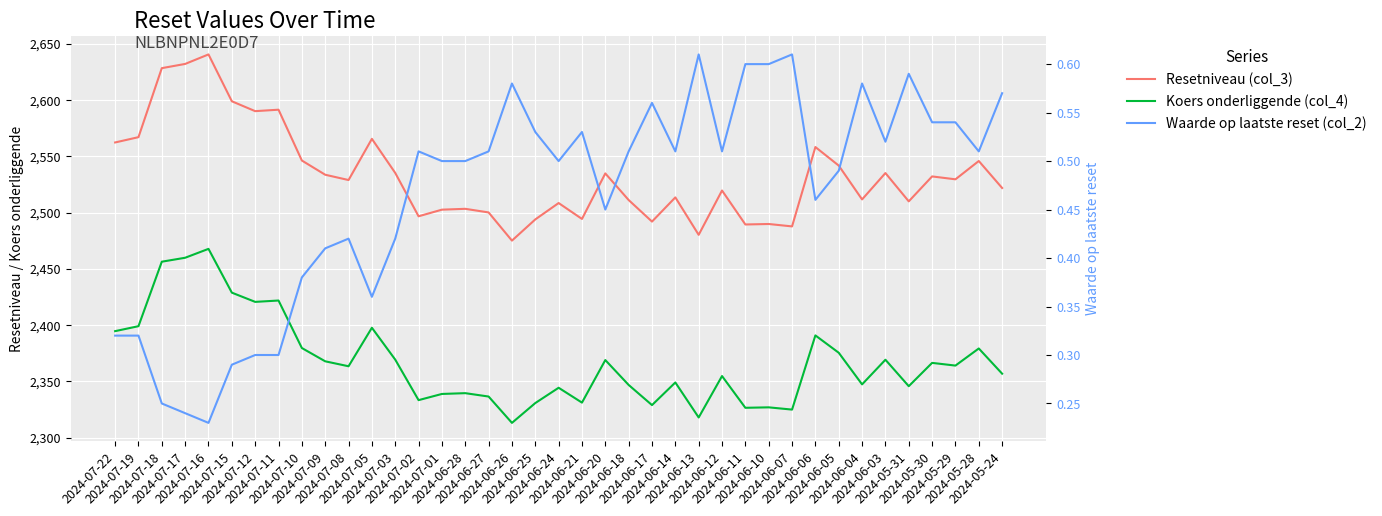

Which has a higher value, 2024-06-04 or 2024-05-29?

2024-05-29